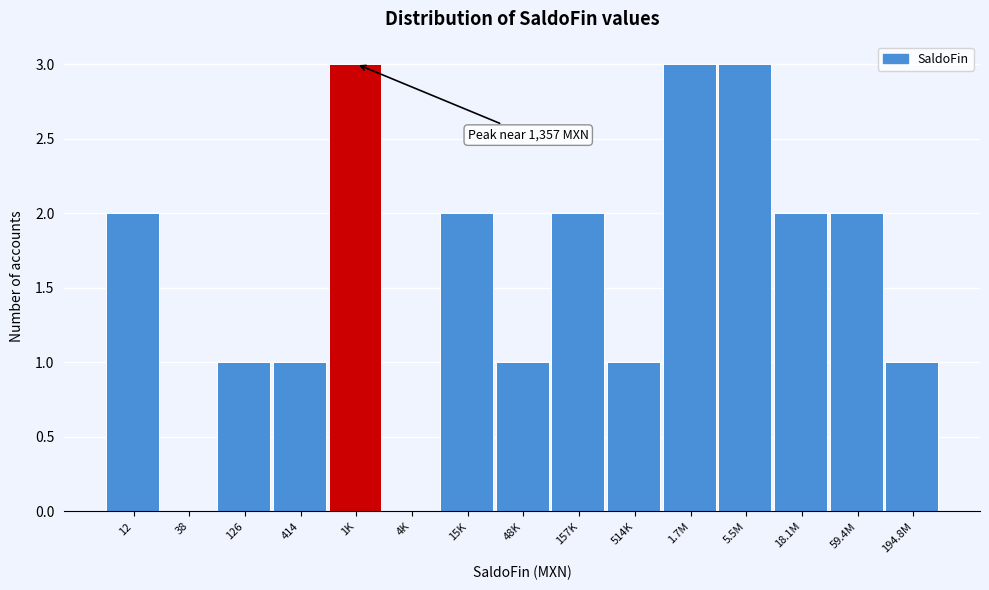

Reading left to right, what are all the values shown in this chart?

12=2	38=0	126=1	414=1	1K=3	4K=0	15K=2	48K=1	157K=2	514K=1	1.7M=3	5.5M=3	18.1M=2	59.4M=2	194.8M=1